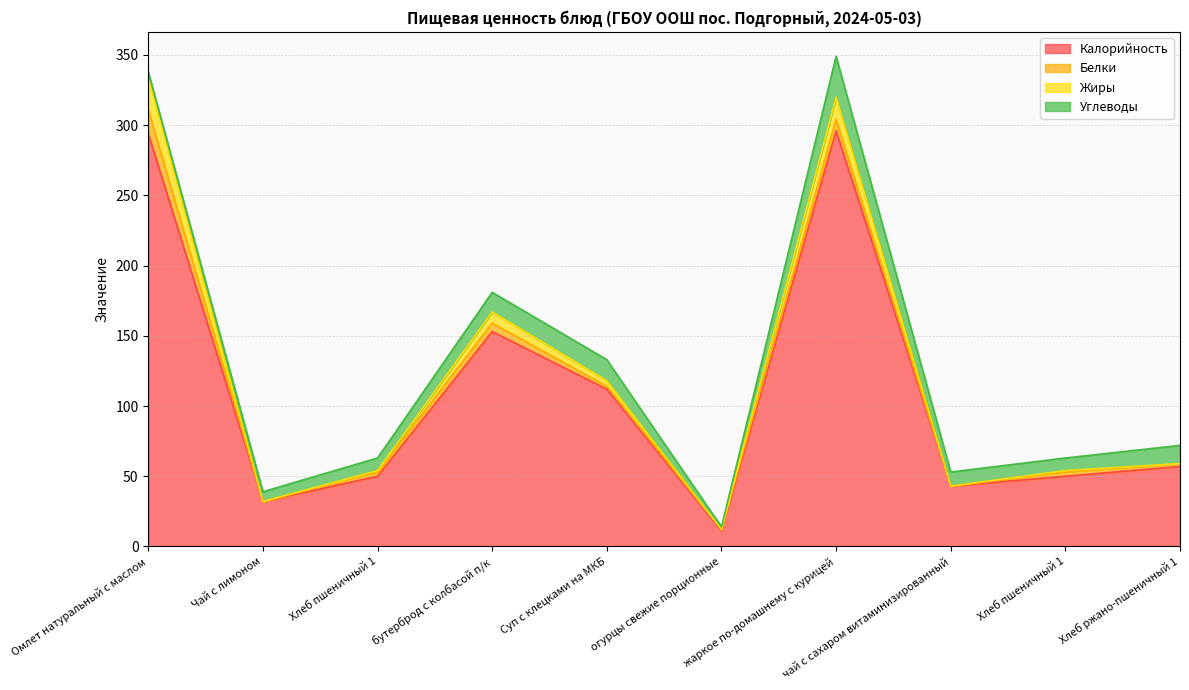

Reading left to right, transcribe all the data shown in this chart.

Калорийность: Омлет натуральный с маслом=294	Чай с лимоном=32	Хлеб пшеничный 1=50	бутерброд с колбасой п/к=153	Суп с клецками на МКБ=112	огурцы свежие порционные=11	жаркое по-домашнему с курицей=296	чай с сахаром витаминизированный=43	Хлеб пшеничный 1=50	Хлеб ржано-пшеничный 1=57
Белки: Омлет натуральный с маслом=17	Чай с лимоном=0	Хлеб пшеничный 1=3	бутерброд с колбасой п/к=6	Суп с клецками на МКБ=2	огурцы свежие порционные=1	жаркое по-домашнему с курицей=8	чай с сахаром витаминизированный=0	Хлеб пшеничный 1=3	Хлеб ржано-пшеничный 1=2
Жиры: Омлет натуральный с маслом=23	Чай с лимоном=0	Хлеб пшеничный 1=1	бутерброд с колбасой п/к=8	Суп с клецками на МКБ=4	огурцы свежие порционные=0	жаркое по-домашнему с курицей=16	чай с сахаром витаминизированный=0	Хлеб пшеничный 1=1	Хлеб ржано-пшеничный 1=0
Углеводы: Омлет натуральный с маслом=4	Чай с лимоном=7	Хлеб пшеничный 1=9	бутерброд с колбасой п/к=14	Суп с клецками на МКБ=15	огурцы свежие порционные=2	жаркое по-домашнему с курицей=29	чай с сахаром витаминизированный=10	Хлеб пшеничный 1=9	Хлеб ржано-пшеничный 1=13